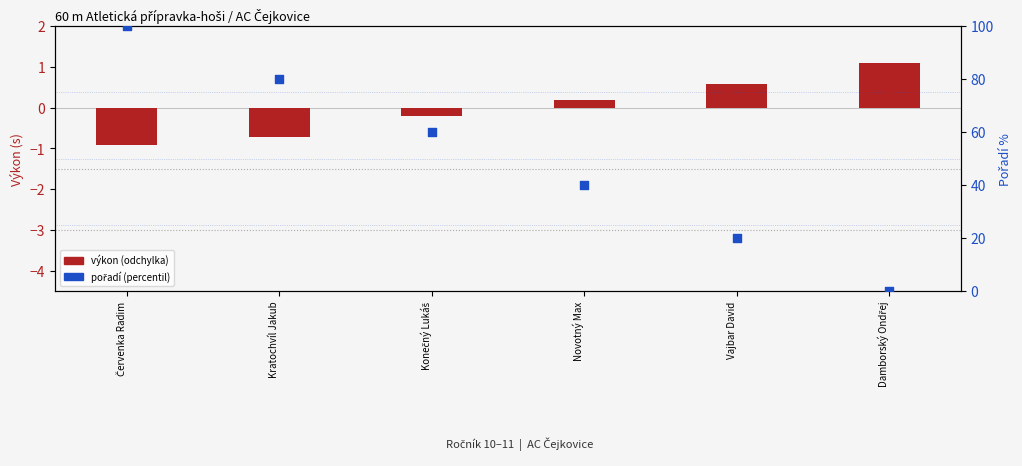

At which category is the sum across all series the highest?

Červenka Radim